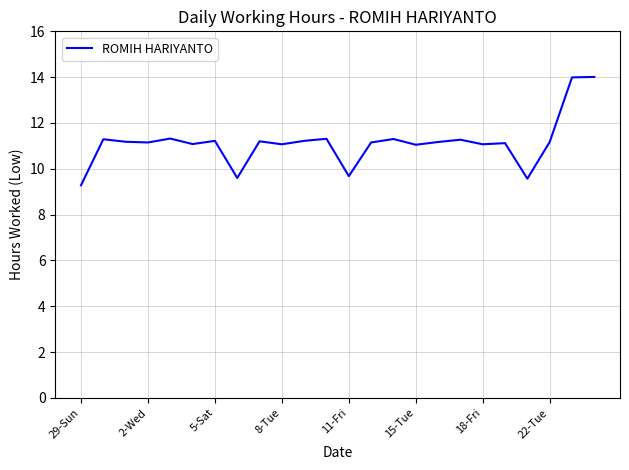

How many lines are shown in the chart?

1